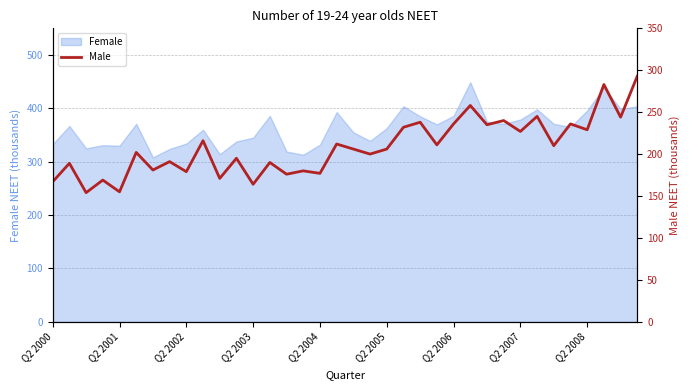

Reading right to left, what are all the values shown in this chart?

293	244	283	229	236	210	245	227	240	235	258	236	211	238	232	206	200	206	212	177	180	176	190	164	195	171	216	179	191	181	202	155	169	154	189	167